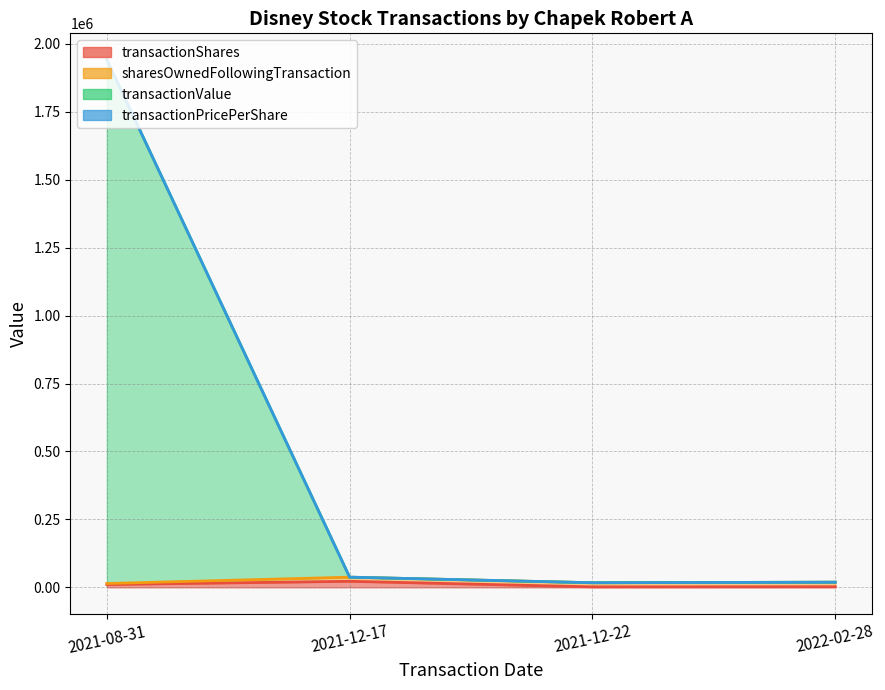

Is the value of transactionValue at 2021-08-31 greater than the value of sharesOwnedFollowingTransaction at 2021-08-31?

Yes